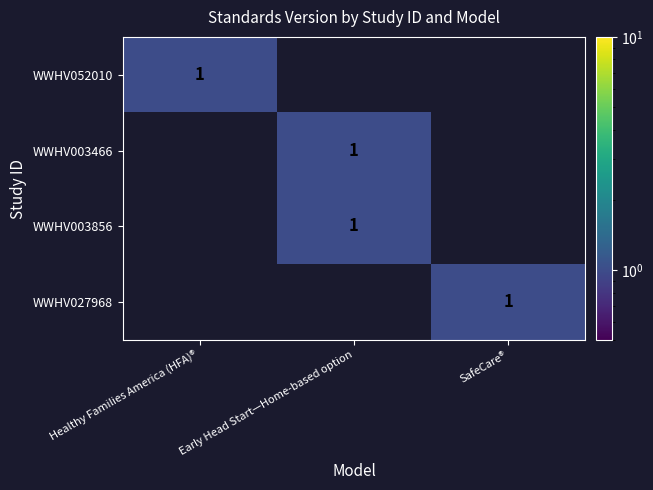

Is it true that WWHV003466 equals 0 at Early Head Start—Home-based option?

False